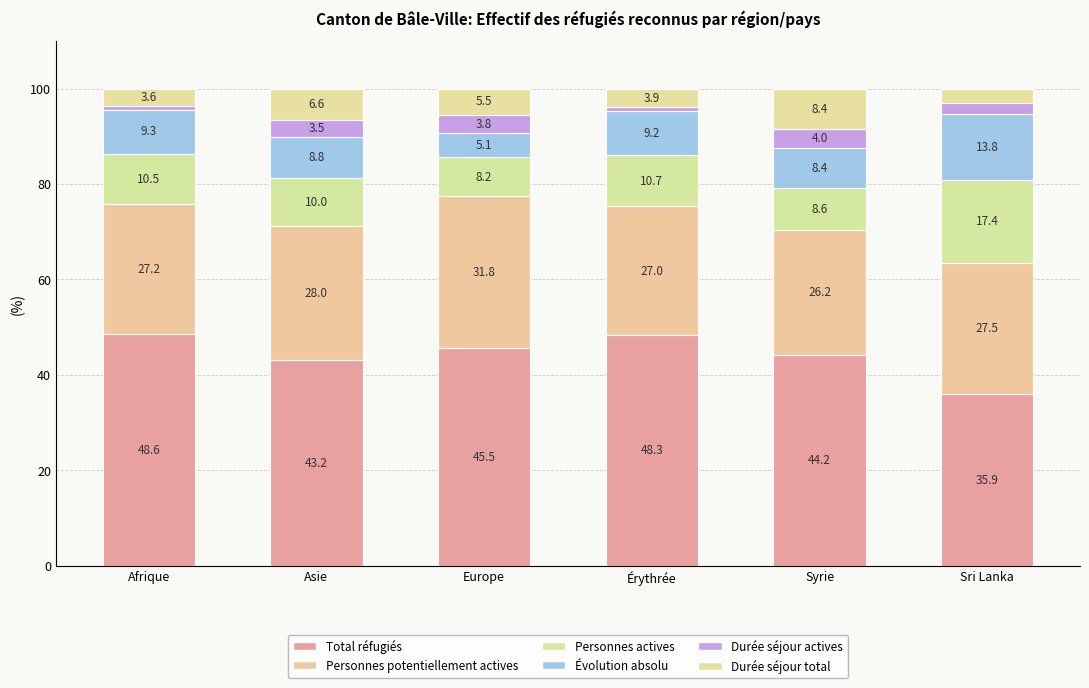

What are all the series names shown in the legend?

Total réfugiés, Personnes potentiellement actives, Personnes actives, Évolution absolu, Durée séjour actives, Durée séjour total